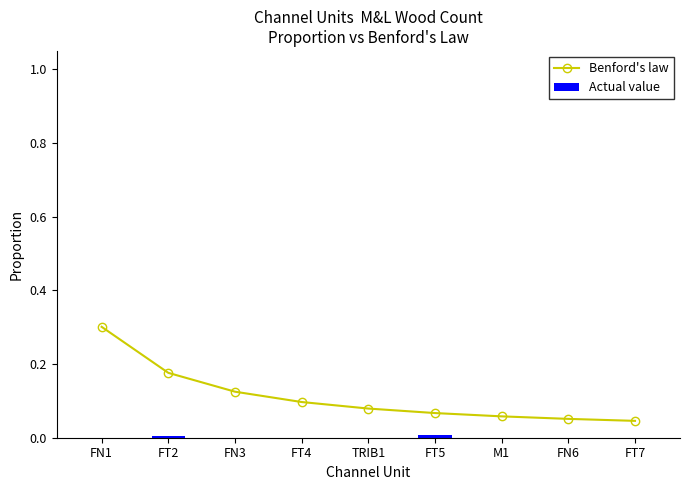

The value of Actual value at FN6 is -0.0. True or false?

False